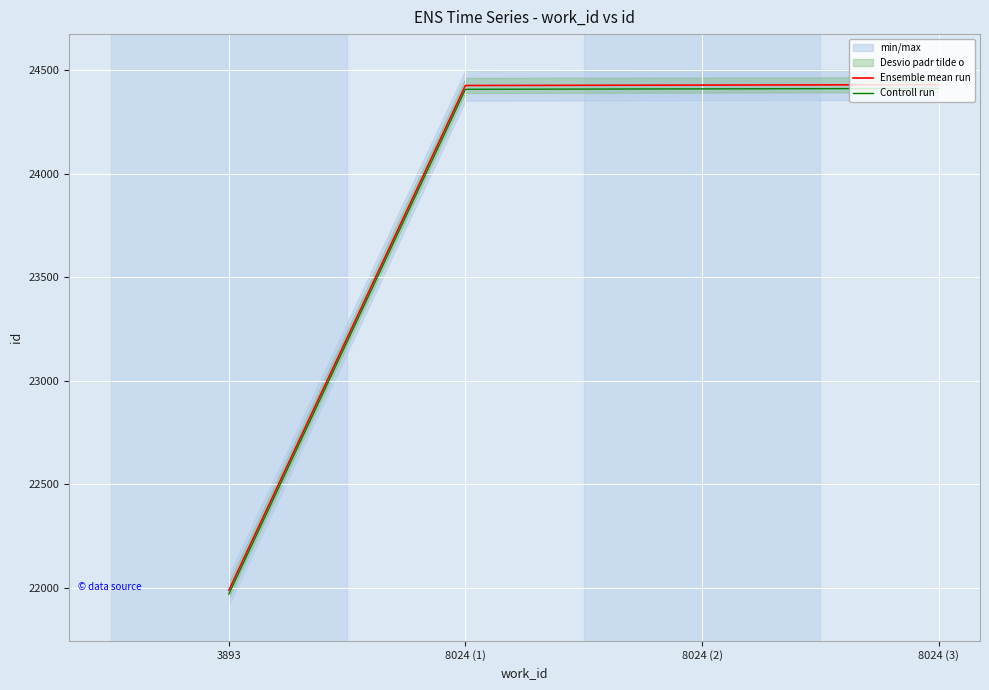

What is the difference between the maximum and minimum values in the Controll run series?

2444.0